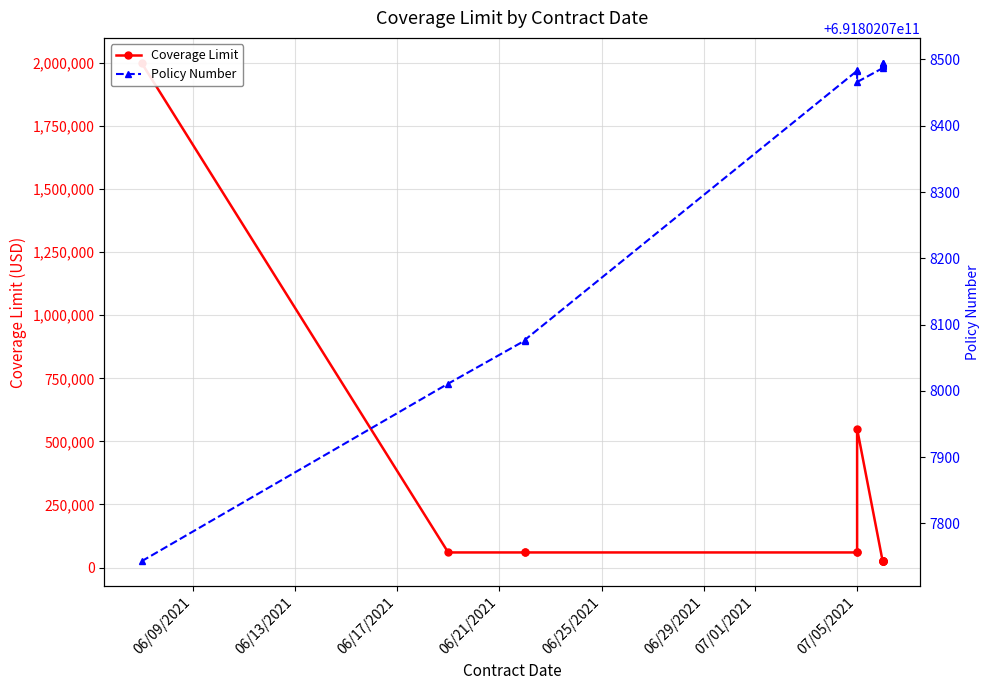

True or false: Policy Number has more than 1 points higher than both neighbors.

False